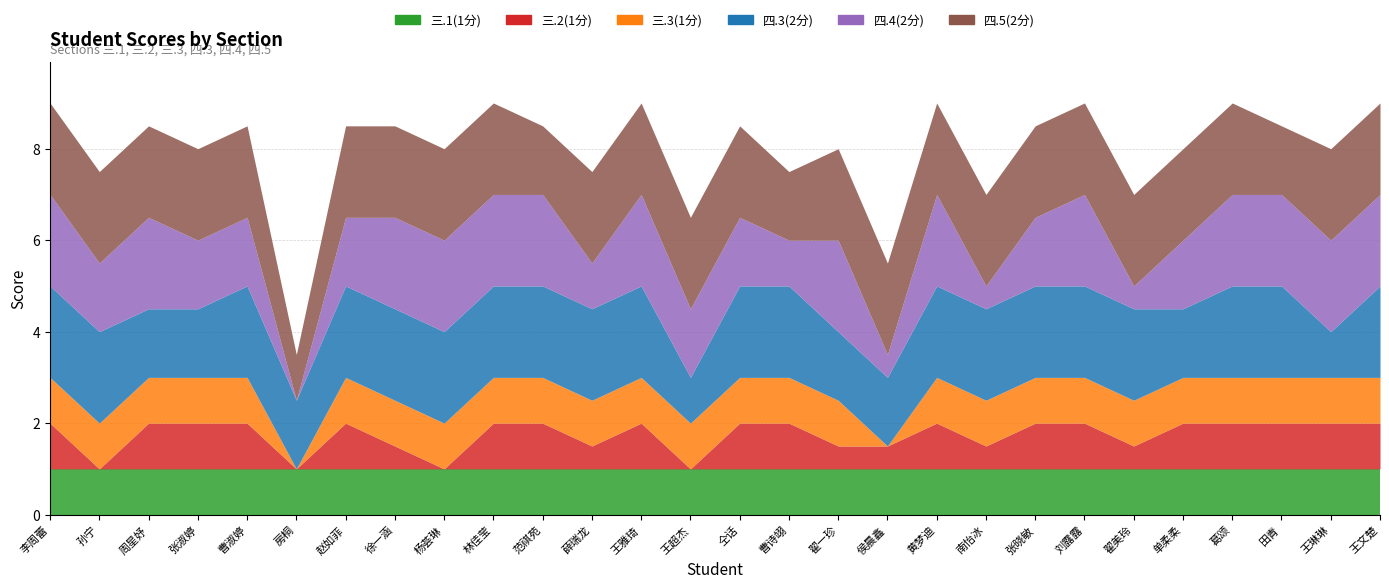

Which series has the largest range (max minus min)?

四.4(2分)